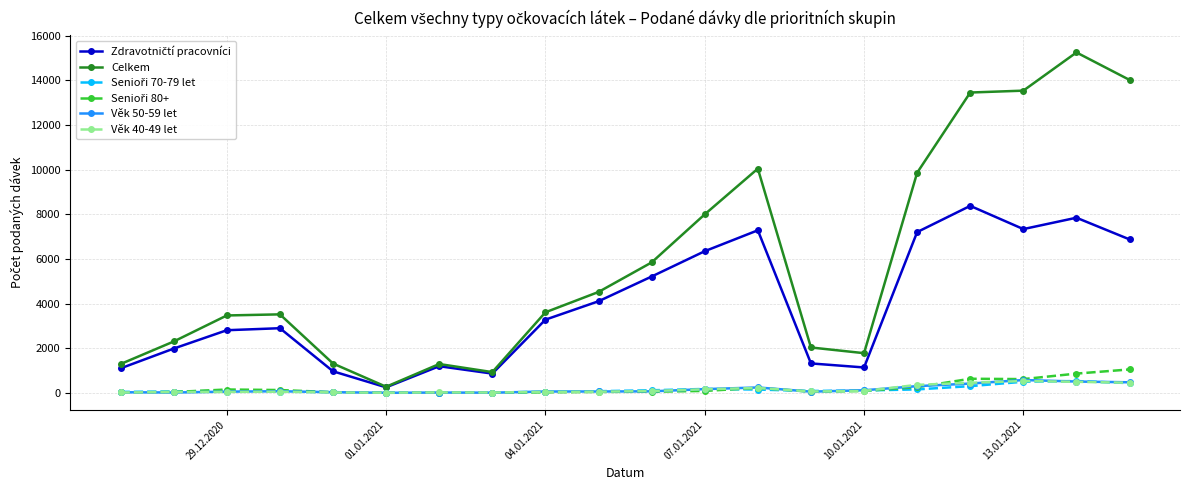

Which series has the largest total across all categories?

Celkem